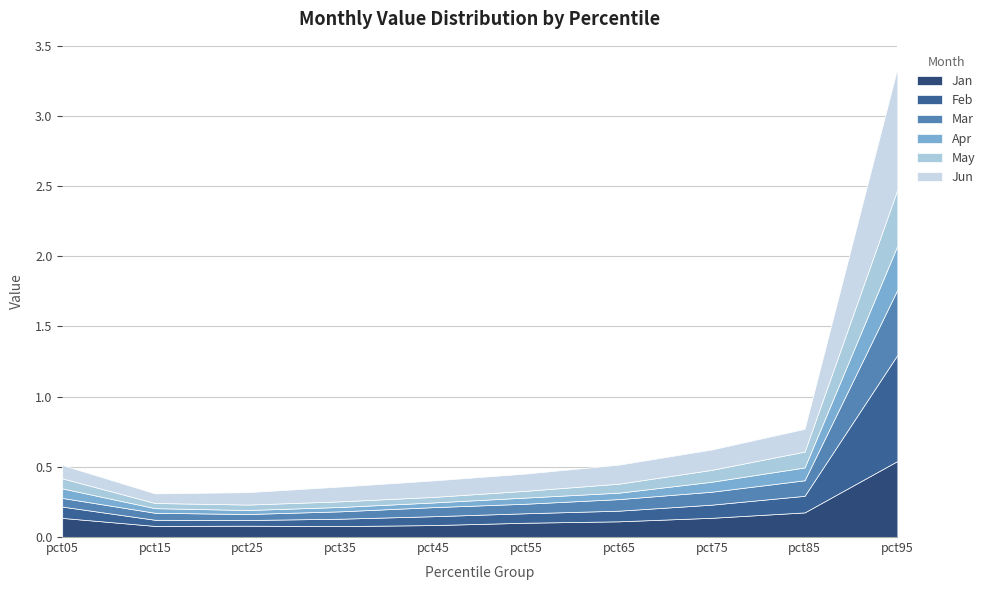

Reading right to left, what are all the values shown in this chart?

Jan: pct95=0.5	pct85=0.2	pct75=0.1	pct65=0.1	pct55=0.1	pct45=0.1	pct35=0.1	pct25=0.1	pct15=0.1	pct05=0.1
Feb: pct95=0.8	pct85=0.1	pct75=0.1	pct65=0.1	pct55=0.1	pct45=0.1	pct35=0.1	pct25=0.0	pct15=0.0	pct05=0.1
Mar: pct95=0.5	pct85=0.1	pct75=0.1	pct65=0.1	pct55=0.1	pct45=0.1	pct35=0.1	pct25=0.0	pct15=0.0	pct05=0.1
Apr: pct95=0.3	pct85=0.1	pct75=0.1	pct65=0.0	pct55=0.0	pct45=0.0	pct35=0.0	pct25=0.0	pct15=0.0	pct05=0.1
May: pct95=0.4	pct85=0.1	pct75=0.1	pct65=0.1	pct55=0.0	pct45=0.0	pct35=0.0	pct25=0.0	pct15=0.0	pct05=0.1
Jun: pct95=0.9	pct85=0.2	pct75=0.1	pct65=0.1	pct55=0.1	pct45=0.1	pct35=0.1	pct25=0.1	pct15=0.1	pct05=0.1